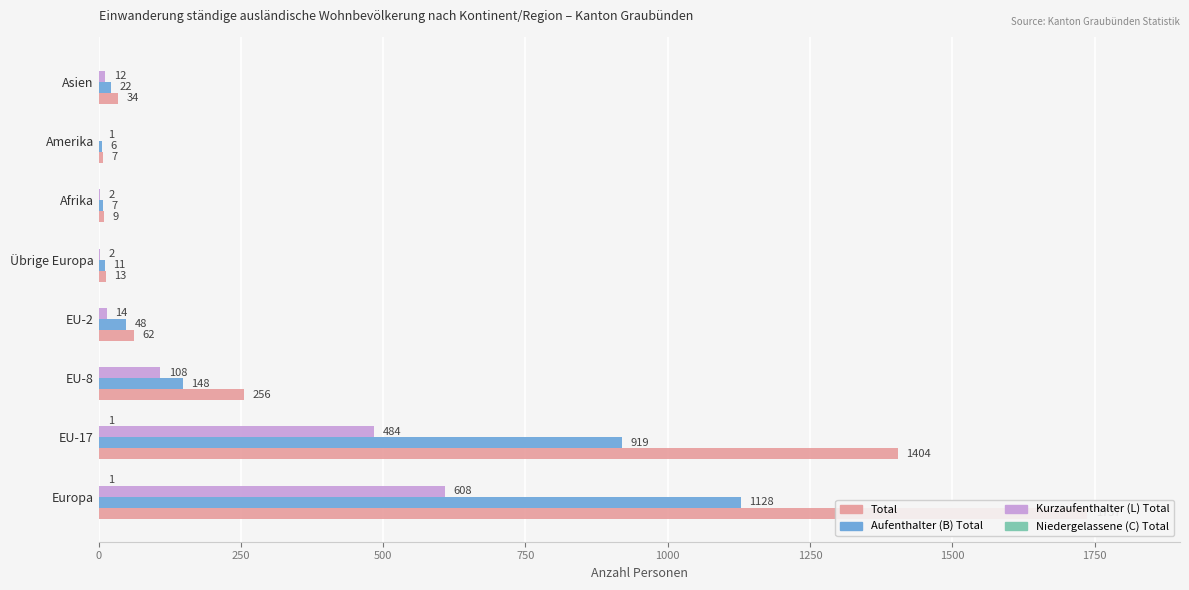

True or false: Niedergelassene (C) Total has a value of 0 at Amerika.

True